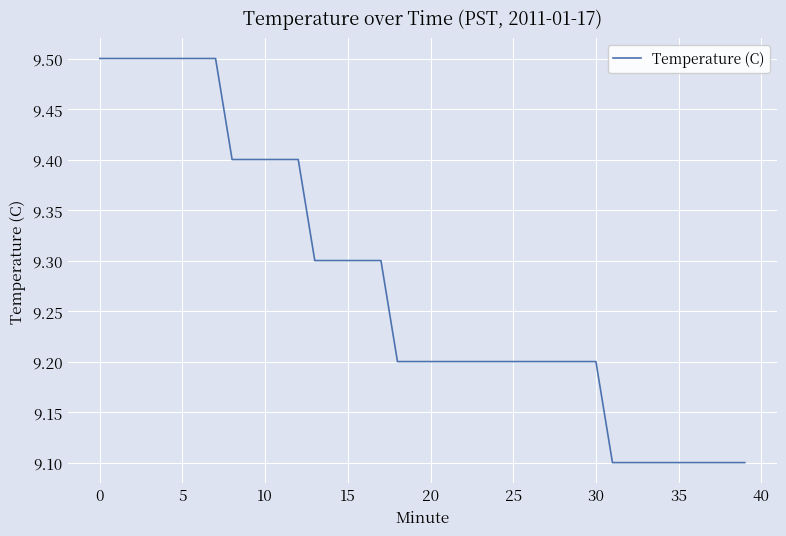

What is the smallest value displayed?

9.1